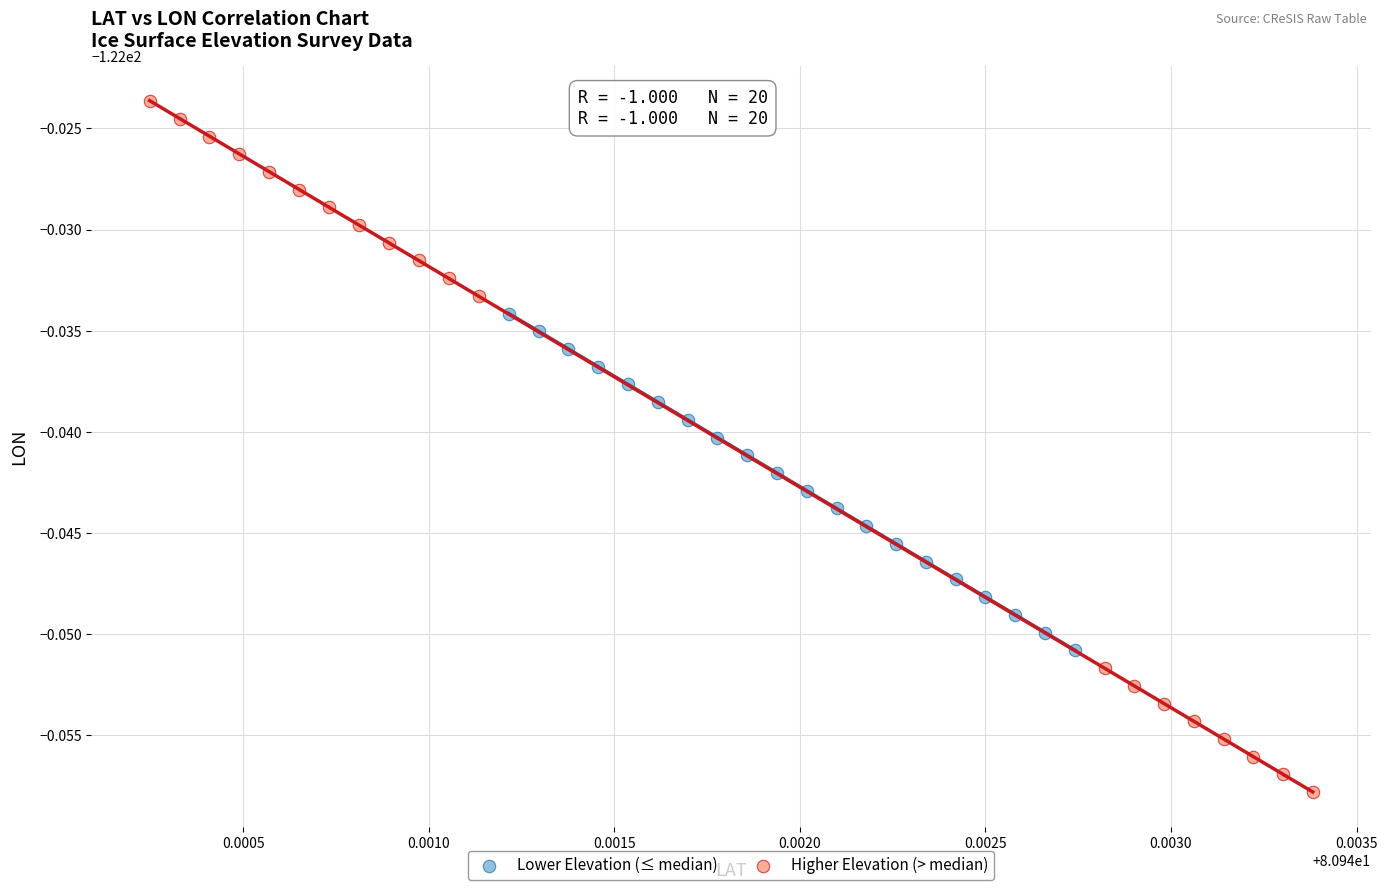

Which series contains the lowest Y value?

Higher Elevation (> median)